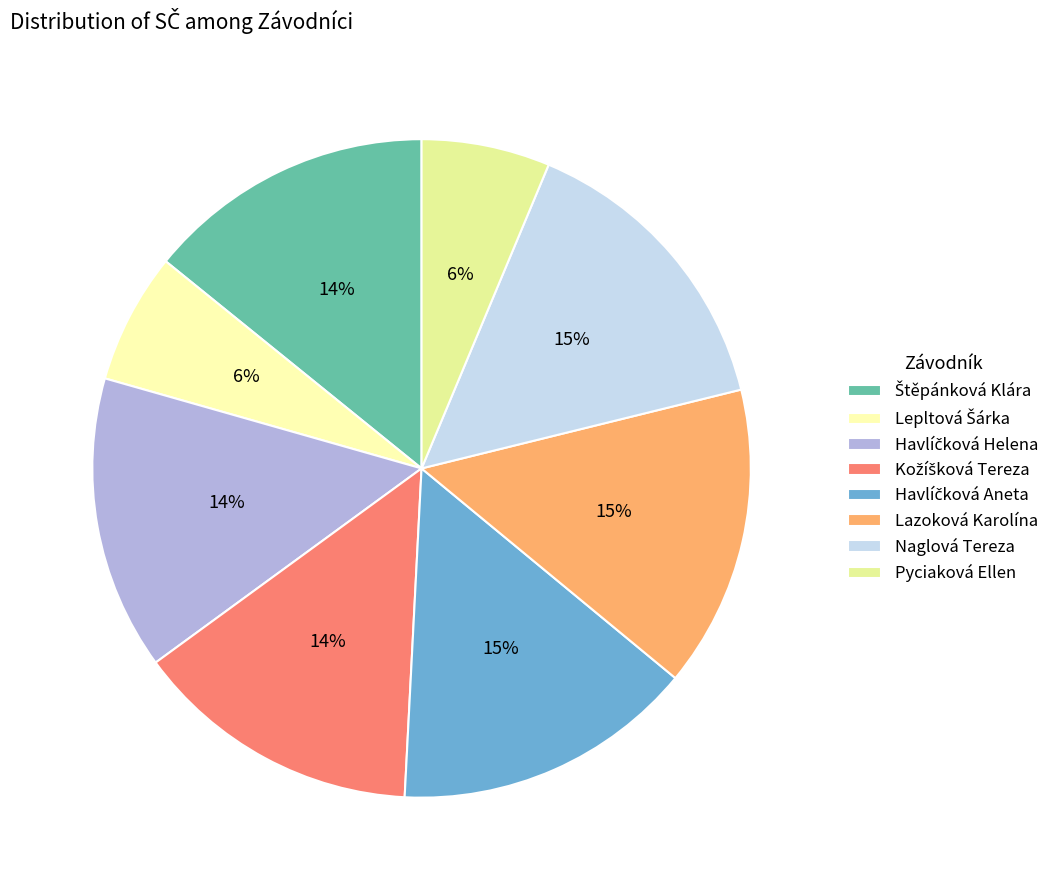

How many segments does this pie chart have?

8